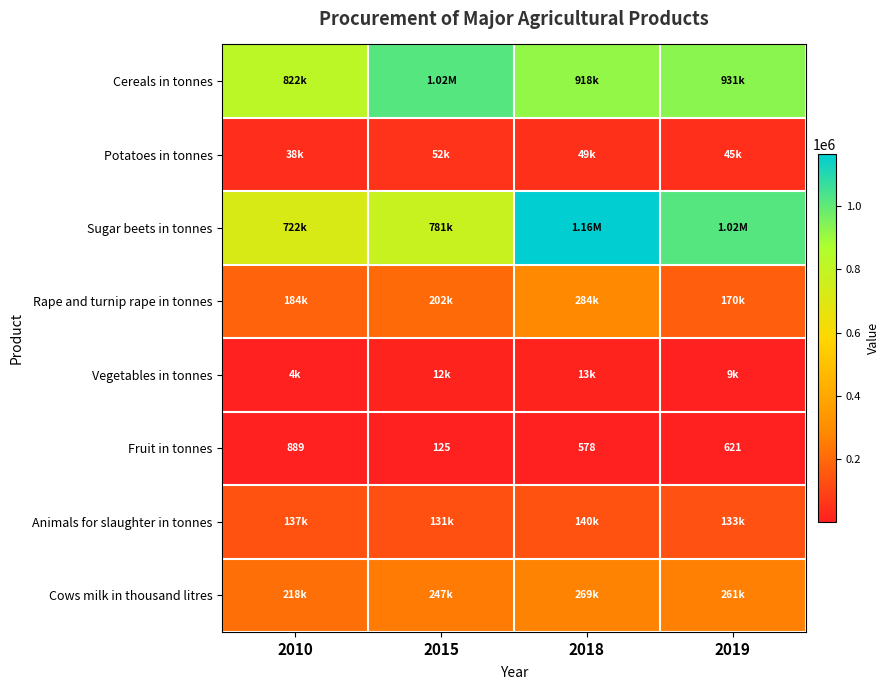

At how many categories does at least one series exceed 779140?

4